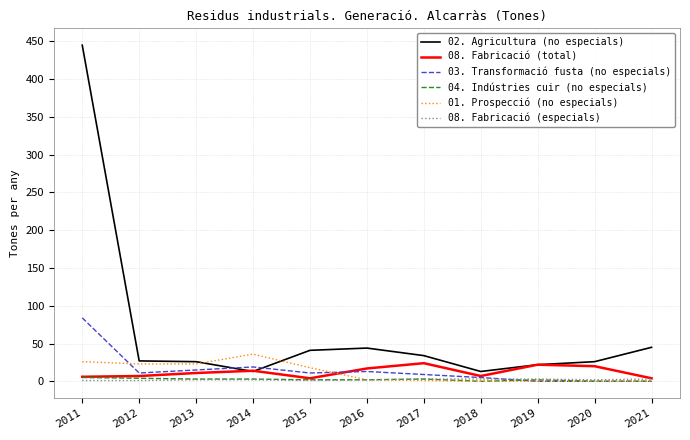

Which series has the largest range (max minus min)?

02. Agricultura (no especials)